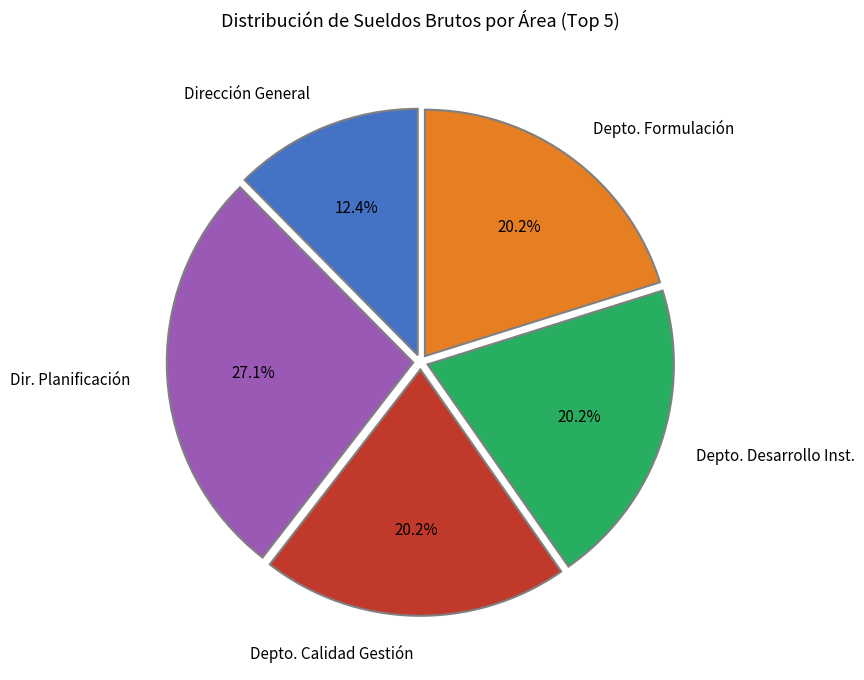

Is Depto. Formulación the majority of the pie?

No